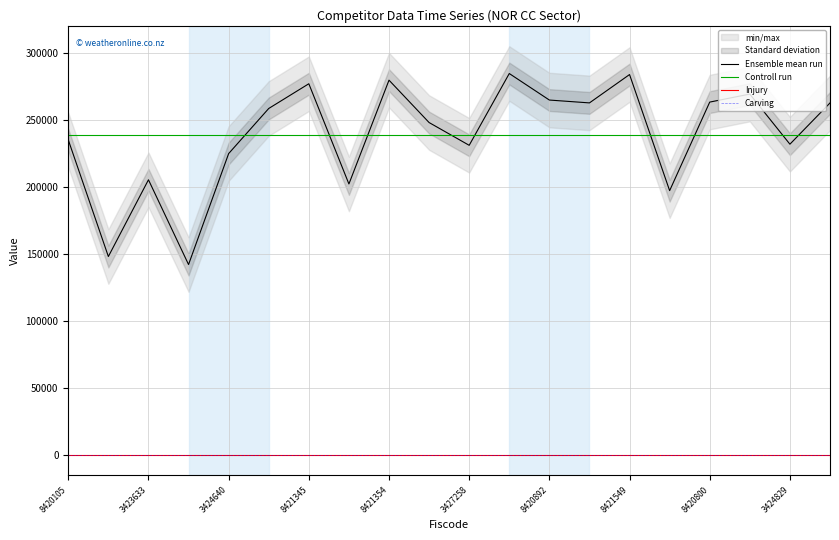

Rank the series by their maximum value, from highest to lowest.

Ensemble mean run, Controll run, Injury, Carving